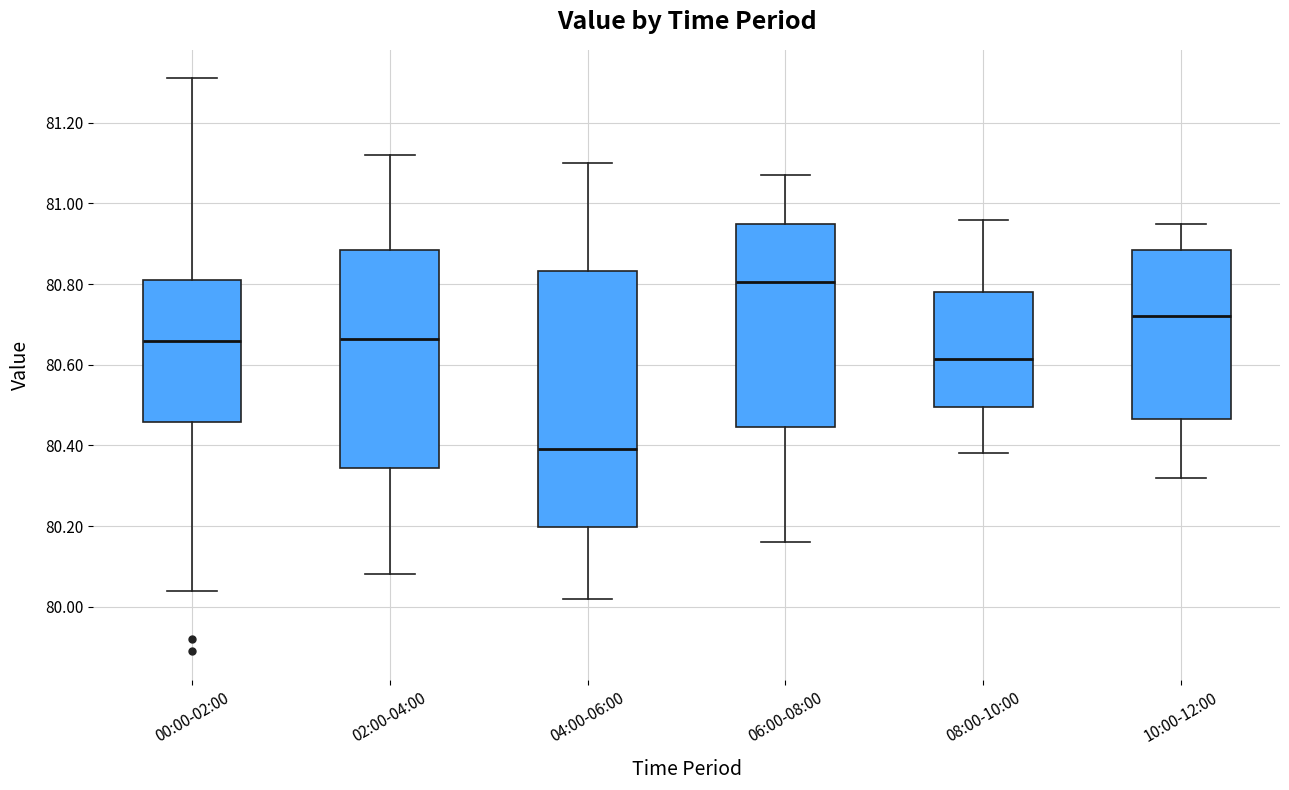

Reading left to right, transcribe this box plot: for each box, give where its median line is, the range the box spans, and where its two whiskers end, as read against the y-axis. The values are not printed on the chart, so give them approximately, as read against the axis.

00:00-02:00: median 80.66, box 80.46 to 80.82, whiskers 80.04 to 81.32
02:00-04:00: median 80.66, box 80.34 to 80.88, whiskers 80.08 to 81.12
04:00-06:00: median 80.40, box 80.20 to 80.84, whiskers 80.02 to 81.10
06:00-08:00: median 80.80, box 80.44 to 80.96, whiskers 80.16 to 81.08
08:00-10:00: median 80.62, box 80.50 to 80.78, whiskers 80.38 to 80.96
10:00-12:00: median 80.72, box 80.46 to 80.88, whiskers 80.32 to 80.96